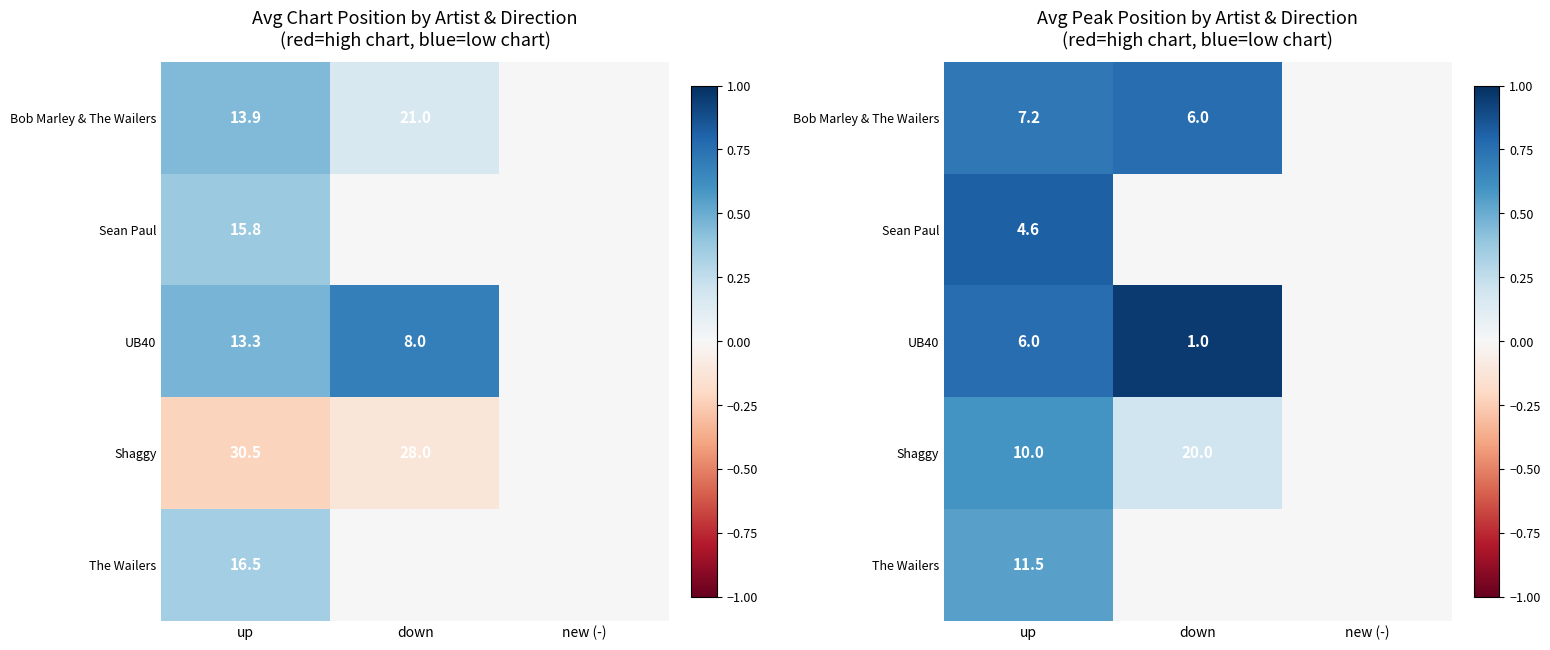

The value of Bob Marley & The Wailers at new (-) is 0.5. True or false?

False